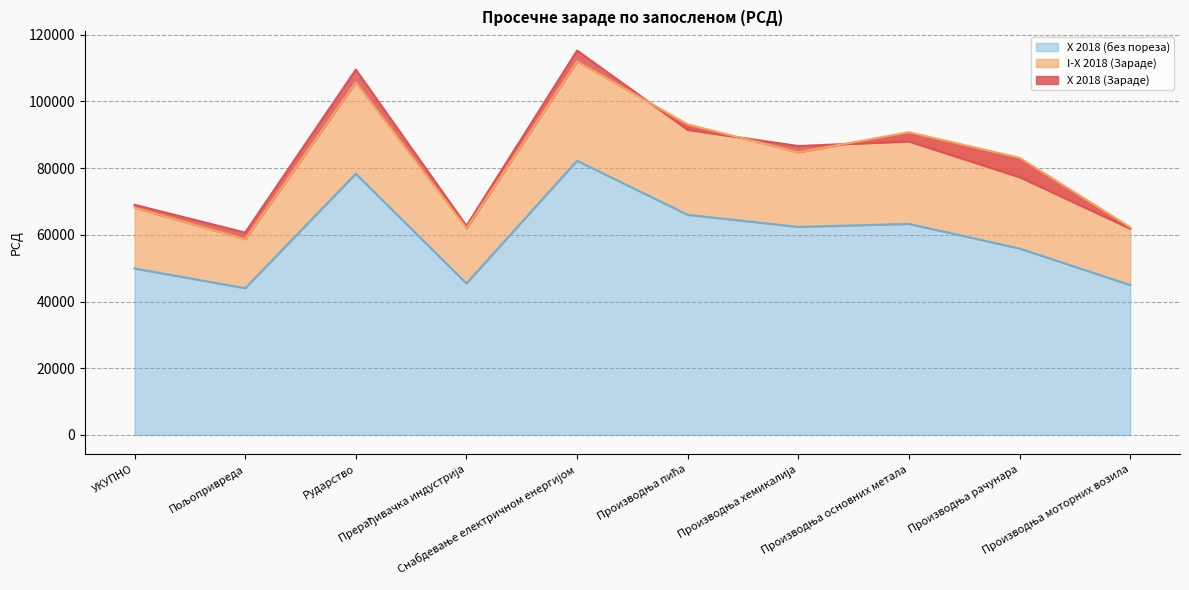

Is the value of X 2018 (без пореза) at Производња рачунара greater than the value of X 2018 (Зараде) at Производња моторних возила?

No